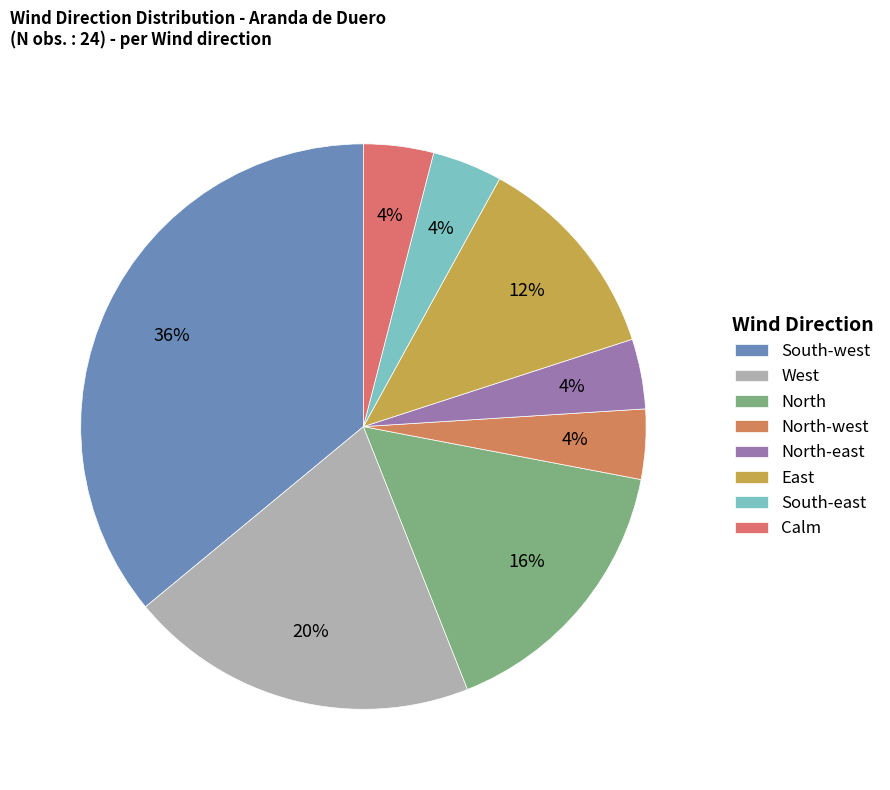

To the nearest percent, what portion does West represent?

20%